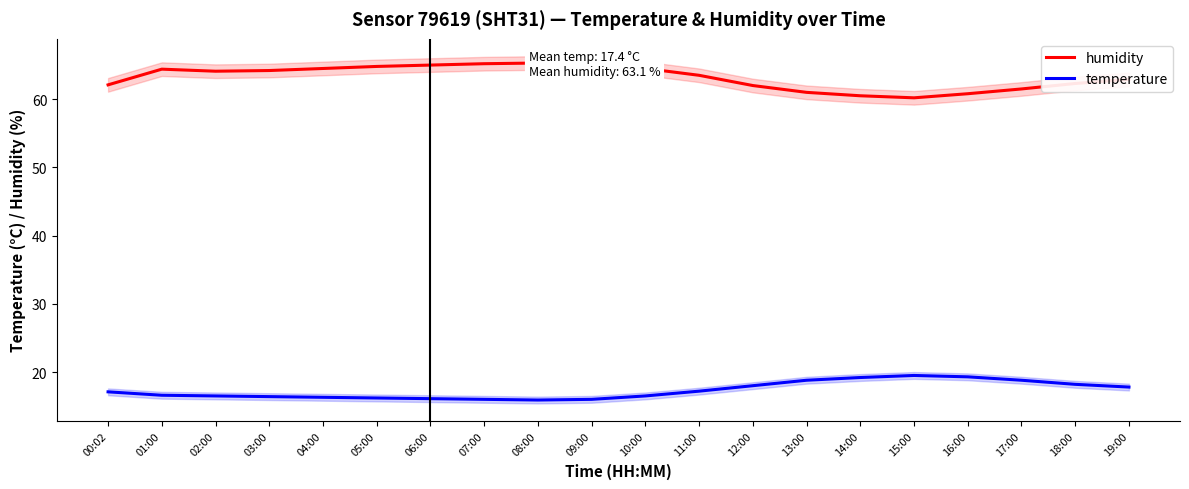

Count the number of categories in the chart.

20